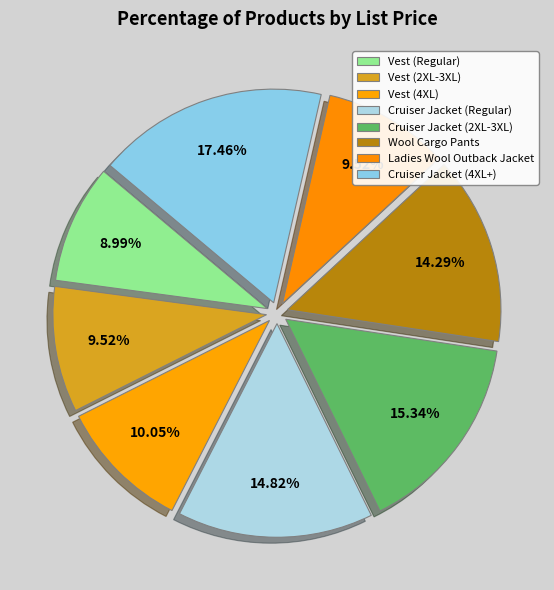

To the nearest percent, what percentage of the pie is Vest (2XL-3XL)?

10%